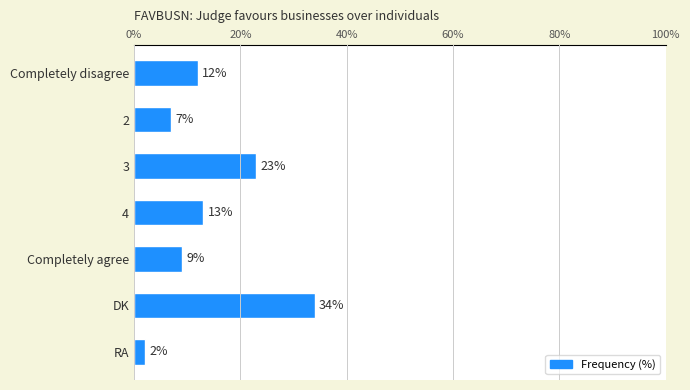

Reading top to bottom, what are all the values shown in this chart?

Completely disagree=12	2=7	3=23	4=13	Completely agree=9	DK=34	RA=2